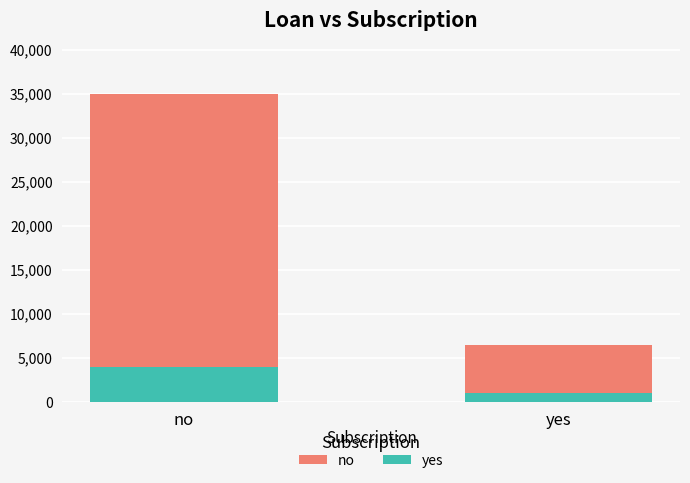

What is the sum of all no values?

41500